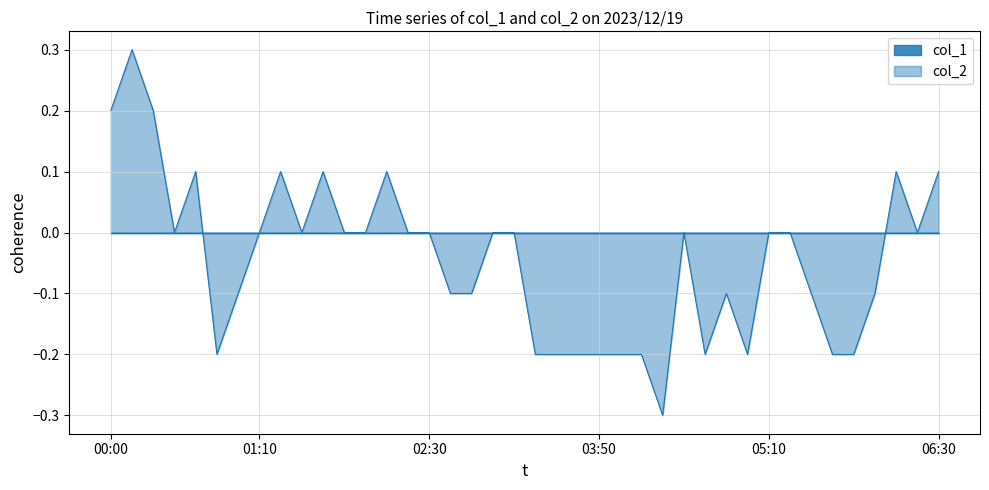

Which has a higher value, 2023/12/19 00:30:00 or 2023/12/19 04:50:00?

2023/12/19 00:30:00